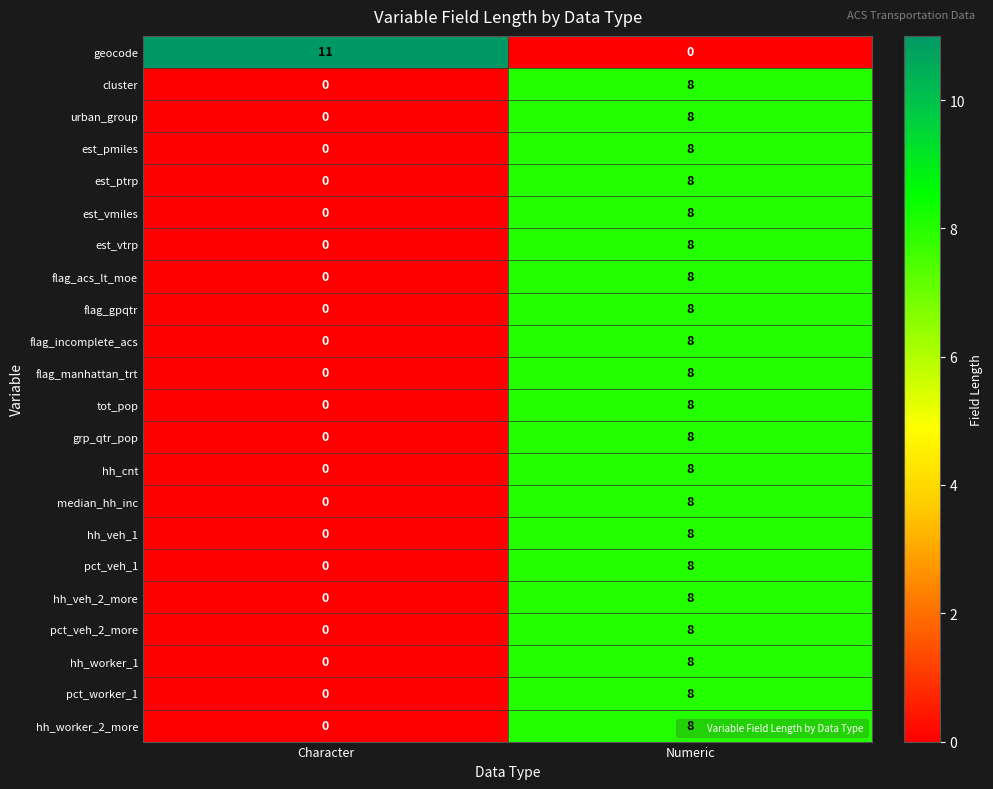

Which category has the highest value across all series?

Character